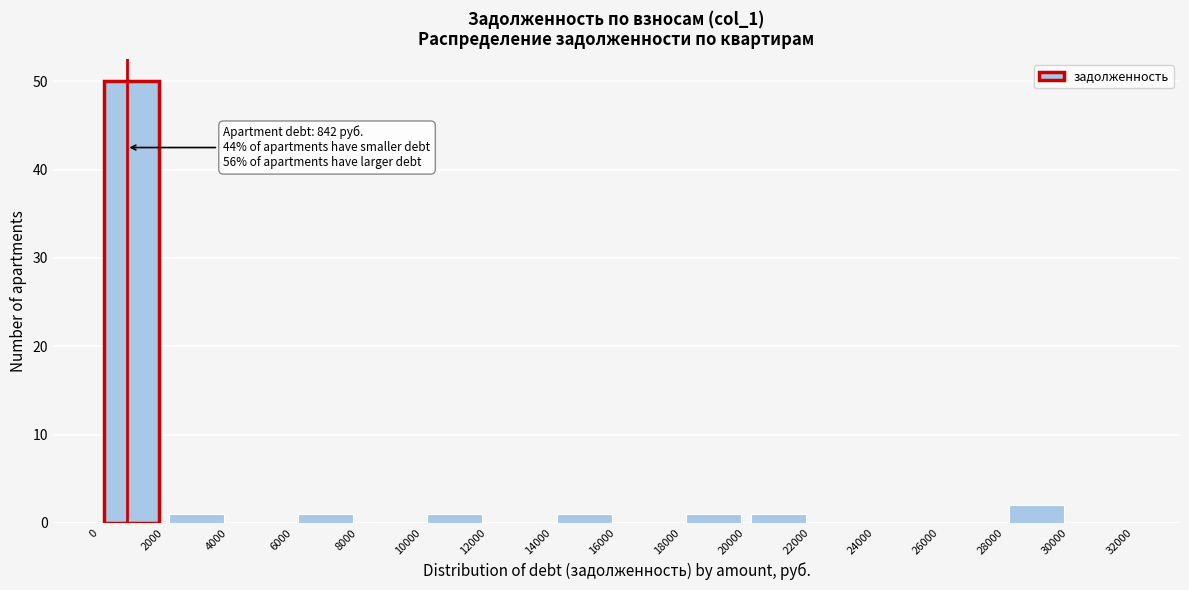

Which range on the x-axis has the tallest bar?

0 to 2000